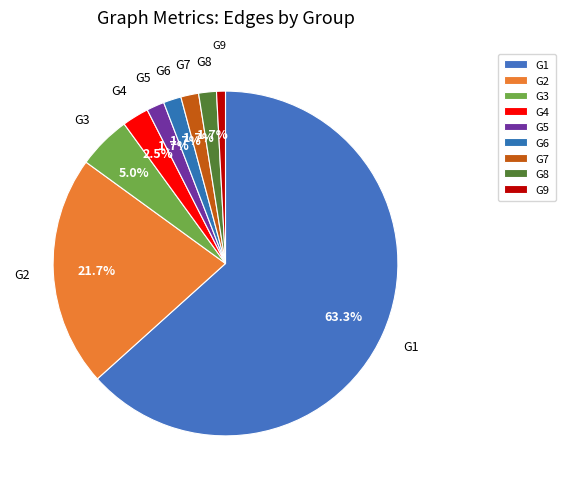

How many slices are in this pie chart?

9